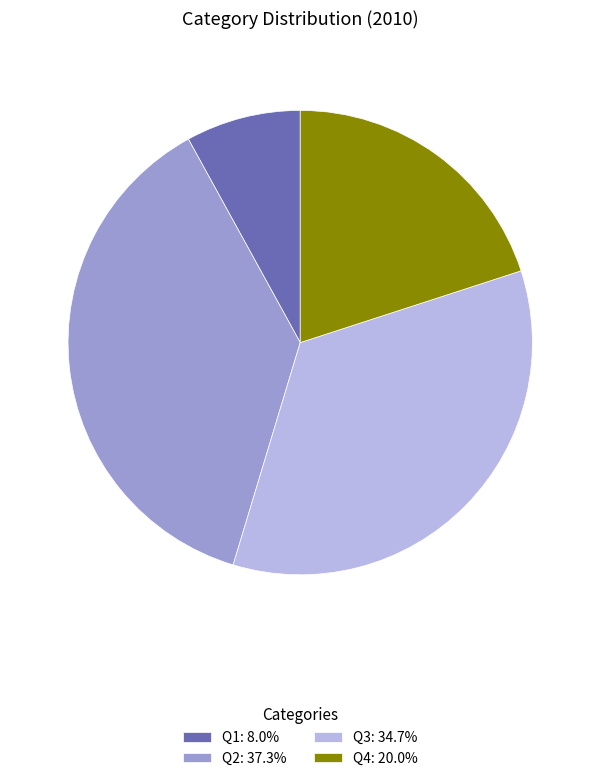

Is there a majority slice in this chart?

No